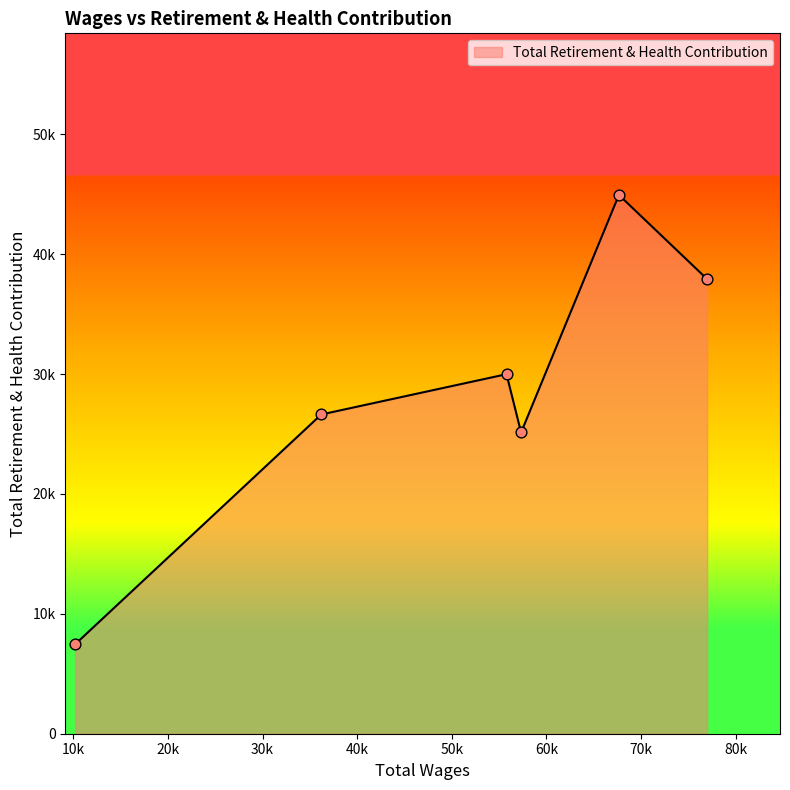

Is this an area chart (filled region under the line)?

Yes